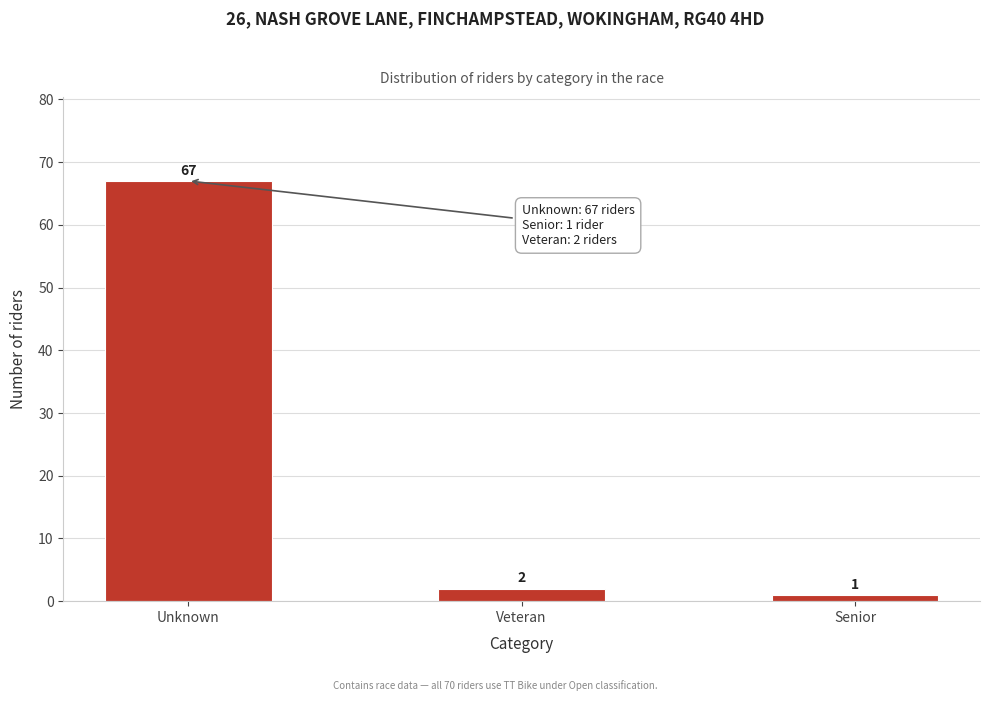

Reading left to right, transcribe all the data shown in this chart.

Unknown=67	Veteran=2	Senior=1